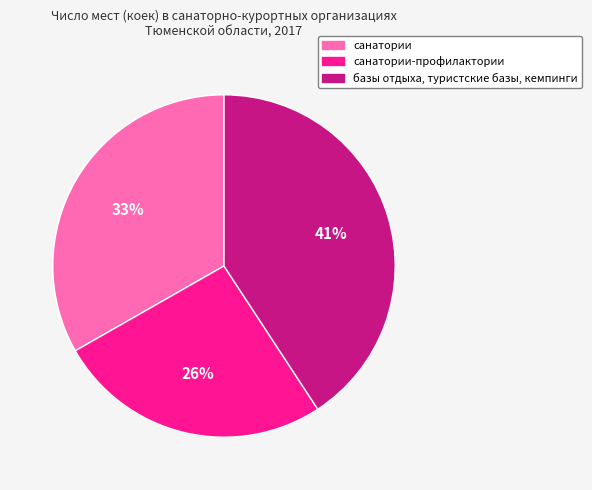

What percentage is the санатории slice, to the nearest percent?

33%